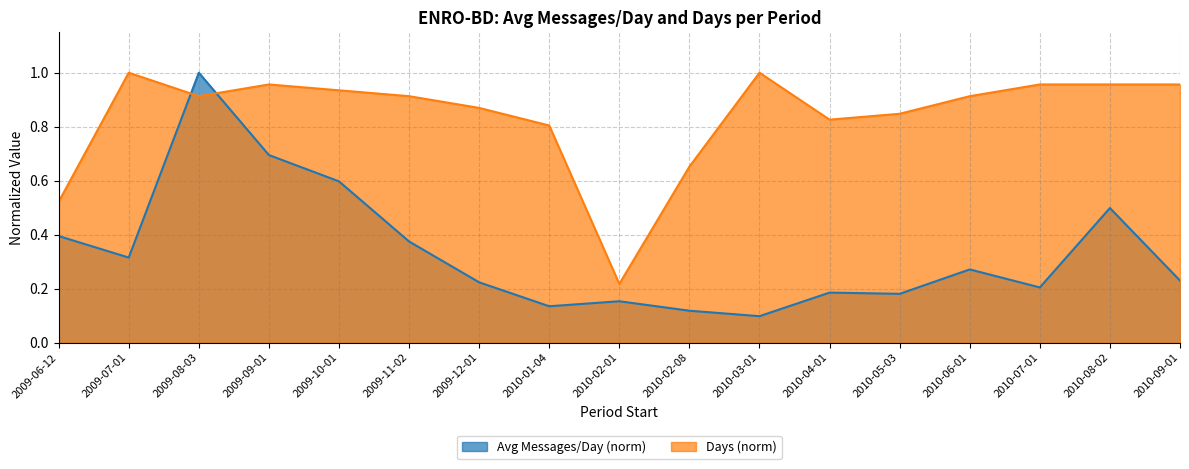

Where is the first local minimum for Days?

2009-08-03